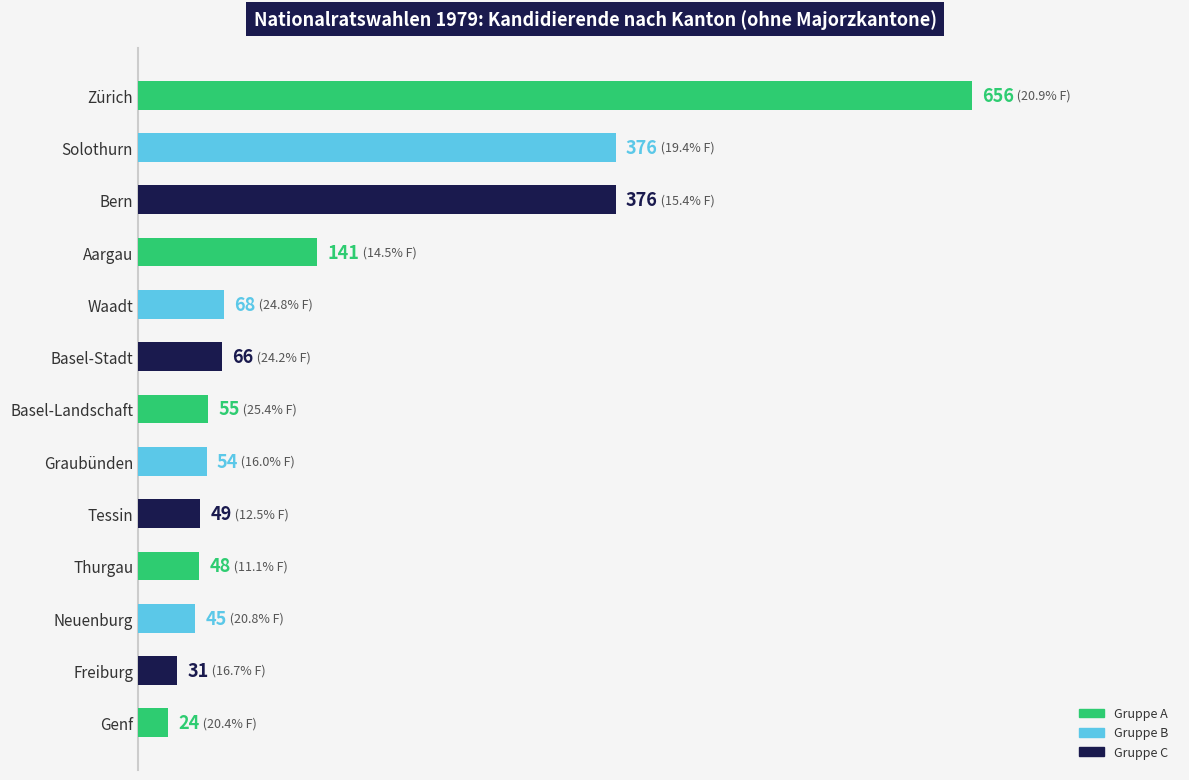

Reading top to bottom, transcribe all the data shown in this chart.

Zürich=656	Solothurn=376	Bern=376	Aargau=141	Waadt=68	Basel-Stadt=66	Basel-Landschaft=55	Graubünden=54	Tessin=49	Thurgau=48	Neuenburg=45	Freiburg=31	Genf=24